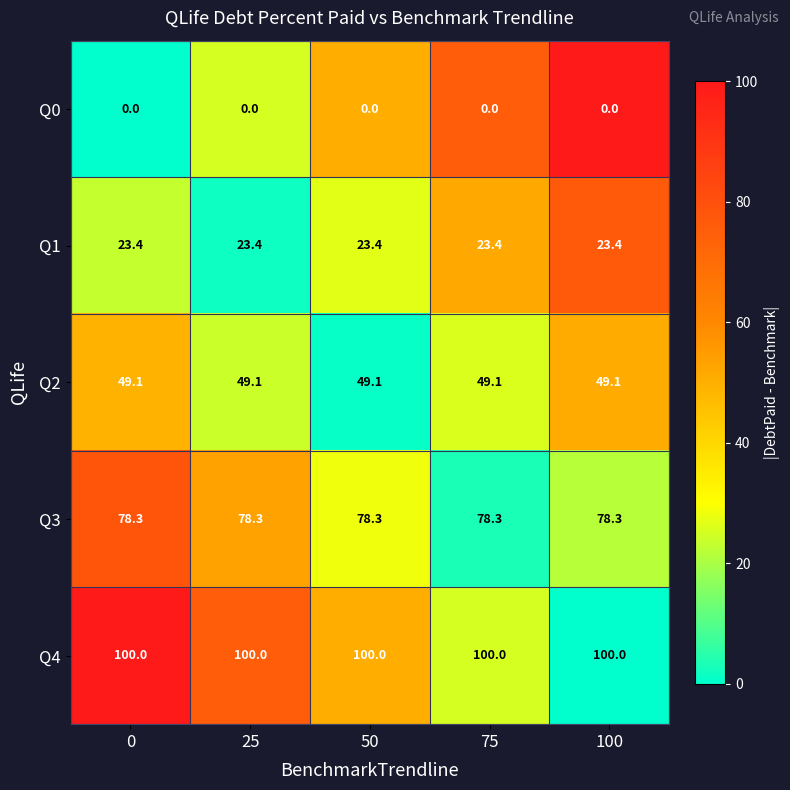

What is the sum of all Q2 values?

245.5